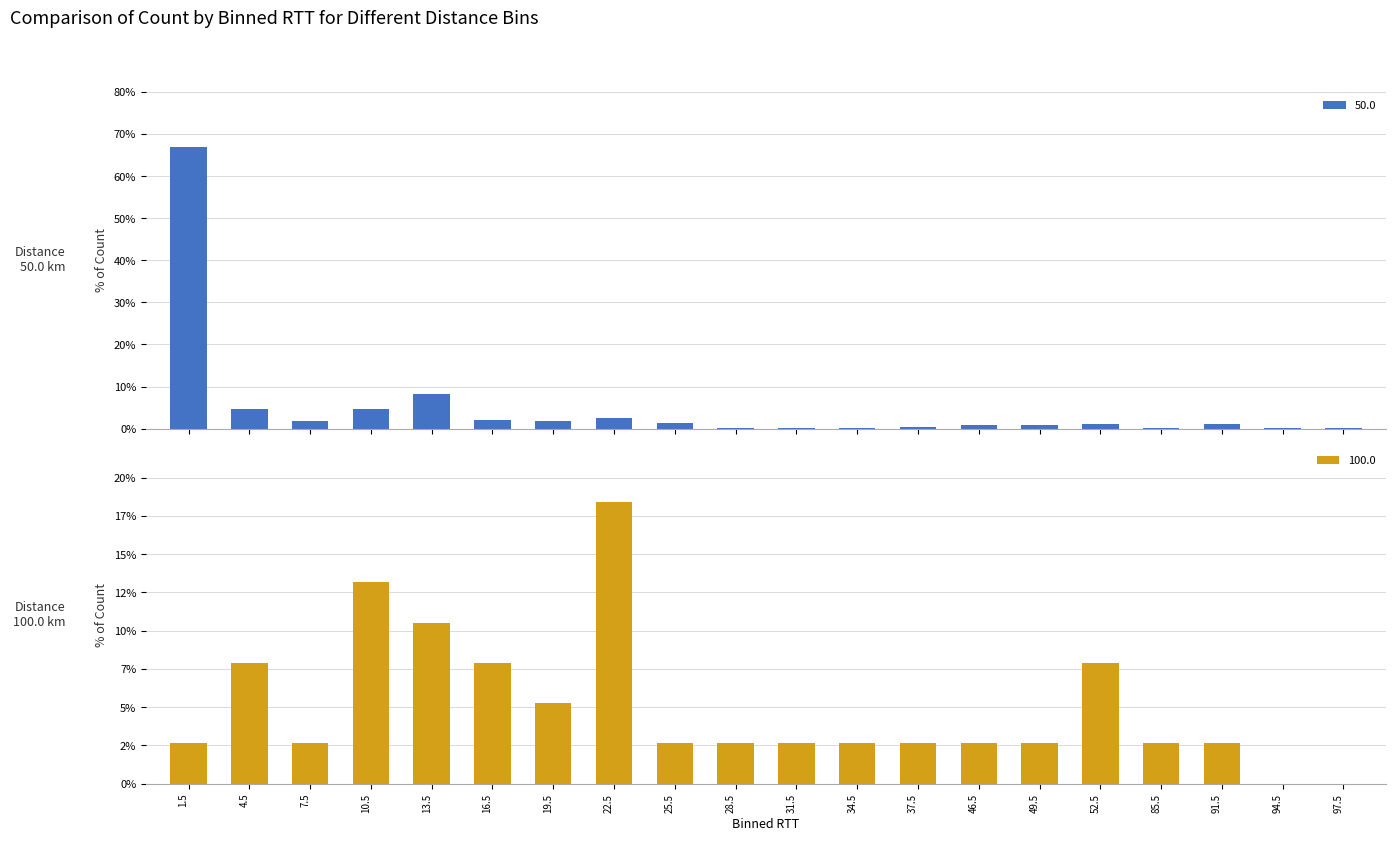

At which category does the chart reach its peak across all series?

1.5